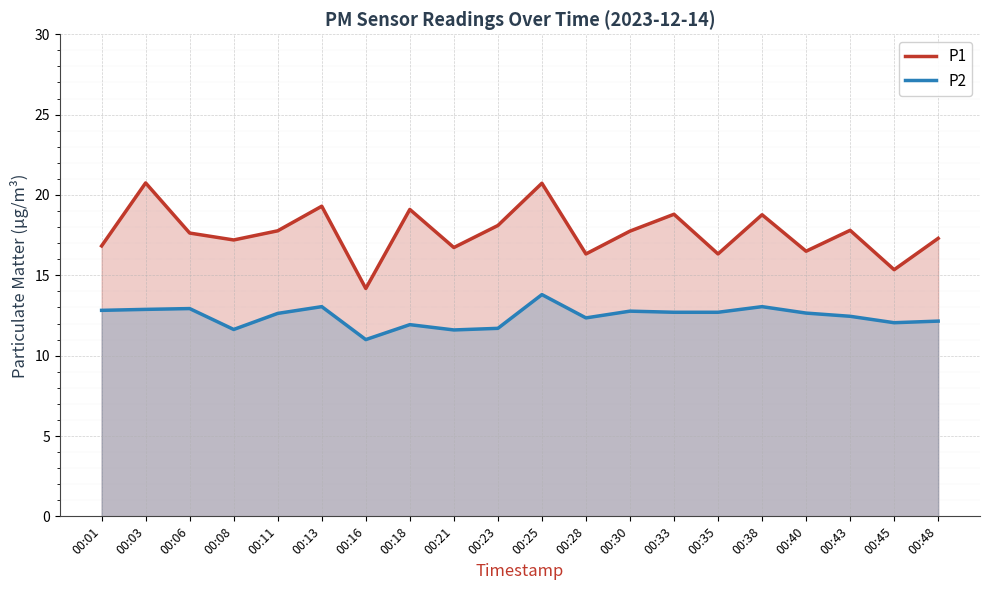

Between 00:06 and 00:25, which is larger?

00:25